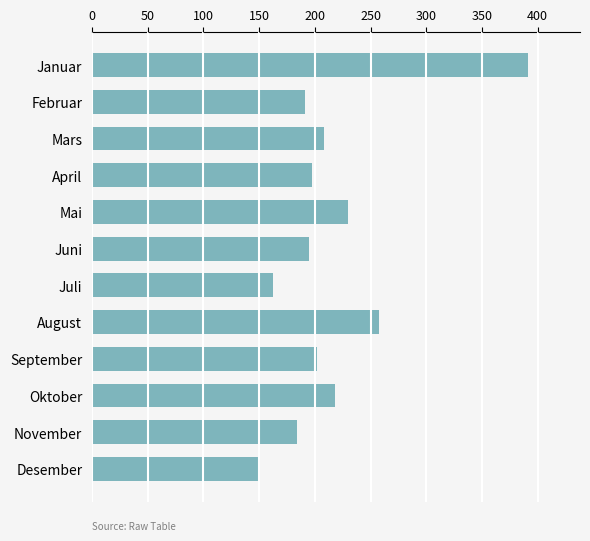

How many bars are there in total?

12